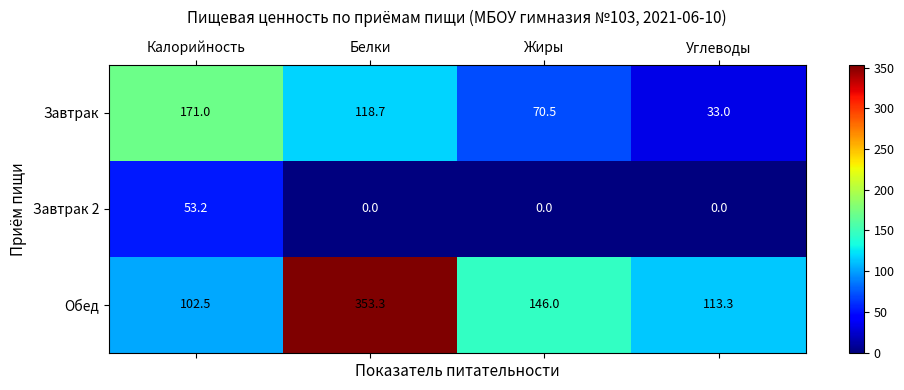

What is the spread (max minus min) of values at Калорийность?

117.8